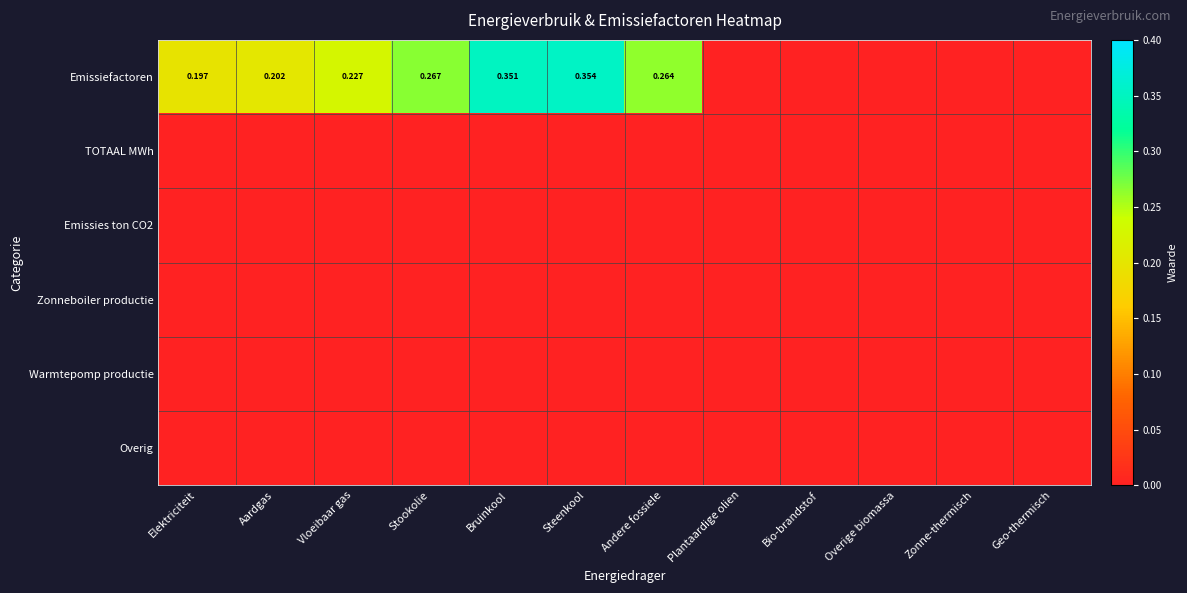

Is the value of Overig at Aardgas greater than the value of Zonneboiler productie at Overige biomassa?

No